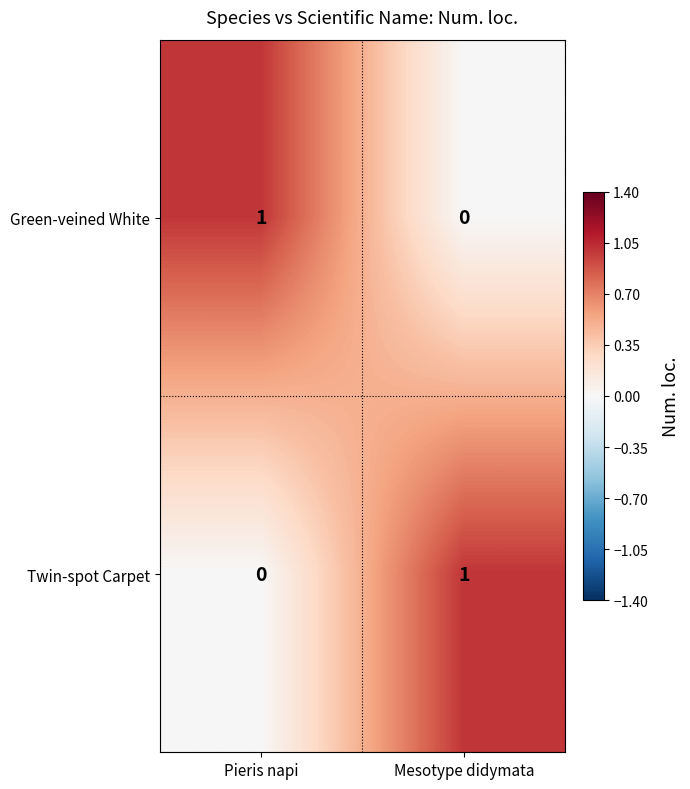

Which category has the highest value in the Twin-spot Carpet series?

Mesotype didymata